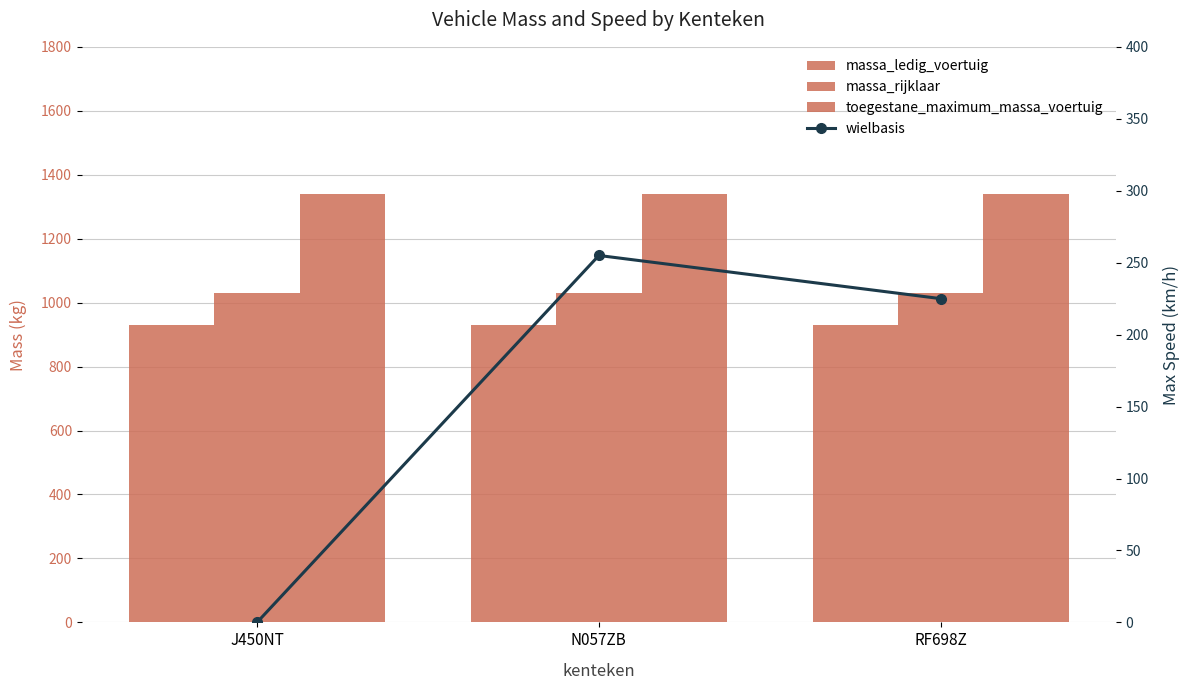

Reading left to right, extract all data points from this chart.

massa_ledig_voertuig: J450NT=930	N057ZB=930	RF698Z=930
massa_rijklaar: J450NT=1030	N057ZB=1030	RF698Z=1030
toegestane_maximum_massa_voertuig: J450NT=1340	N057ZB=1340	RF698Z=1340
wielbasis: J450NT=0	N057ZB=255	RF698Z=225